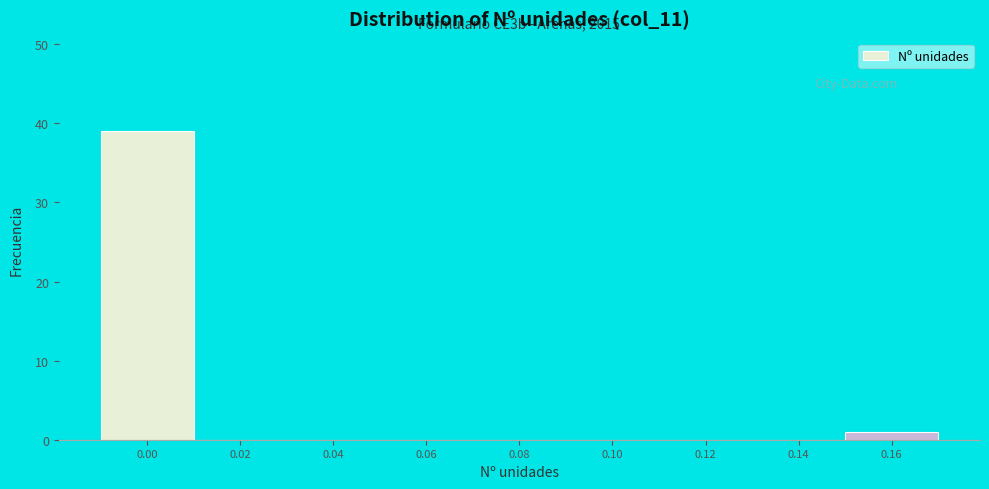

Reading left to right, list all the values displayed in this chart.

0.00=39	0.02=0	0.04=0	0.06=0	0.08=0	0.10=0	0.12=0	0.14=0	0.16=1